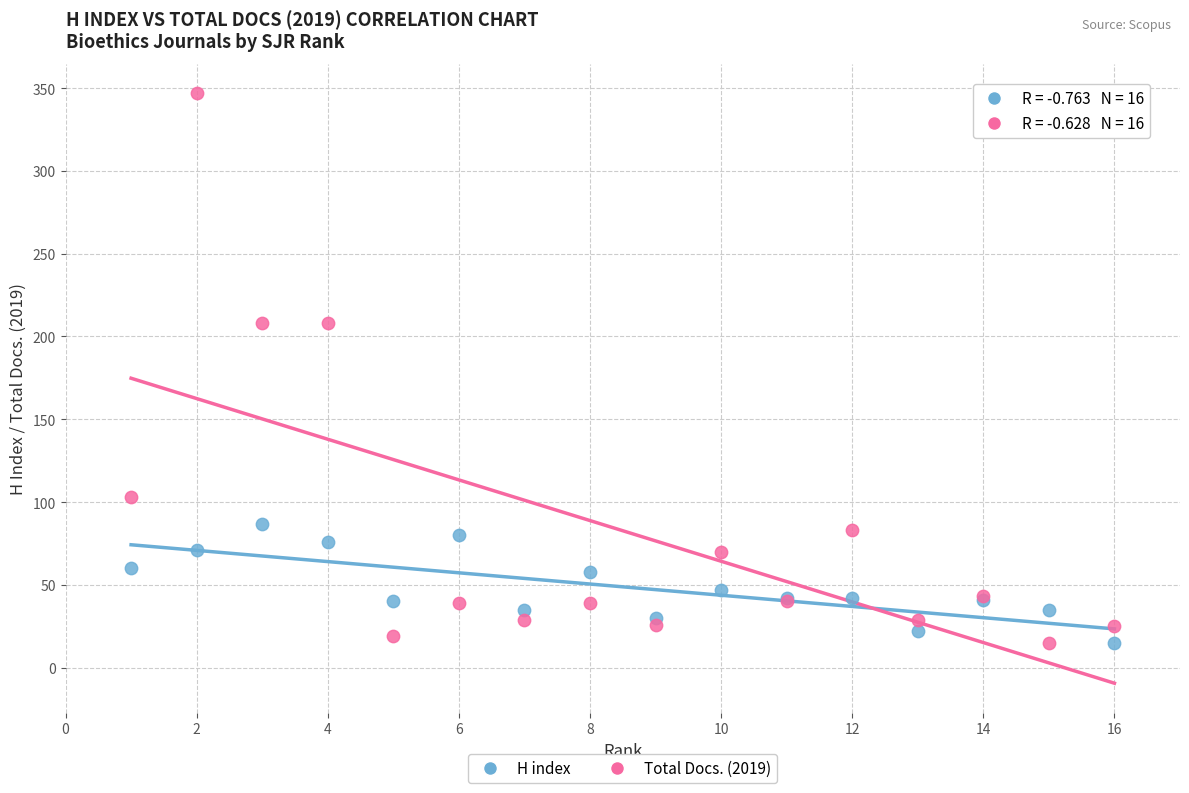

Which series has the widest spread of Y values?

Total Docs. (2019)